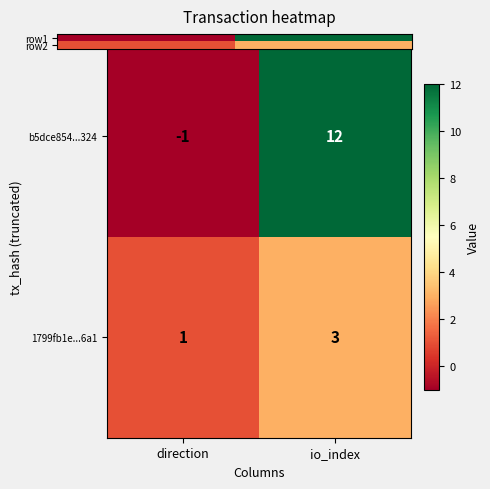

How many categories are shown in the chart?

2